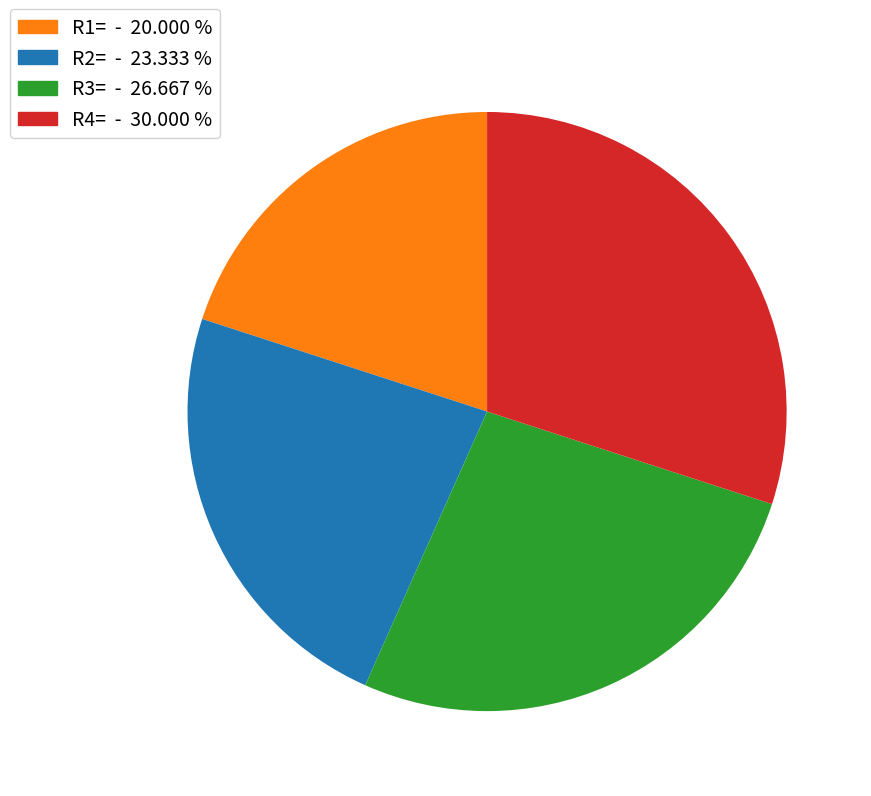

Is the sum of R4= and R3= greater than half?

Yes